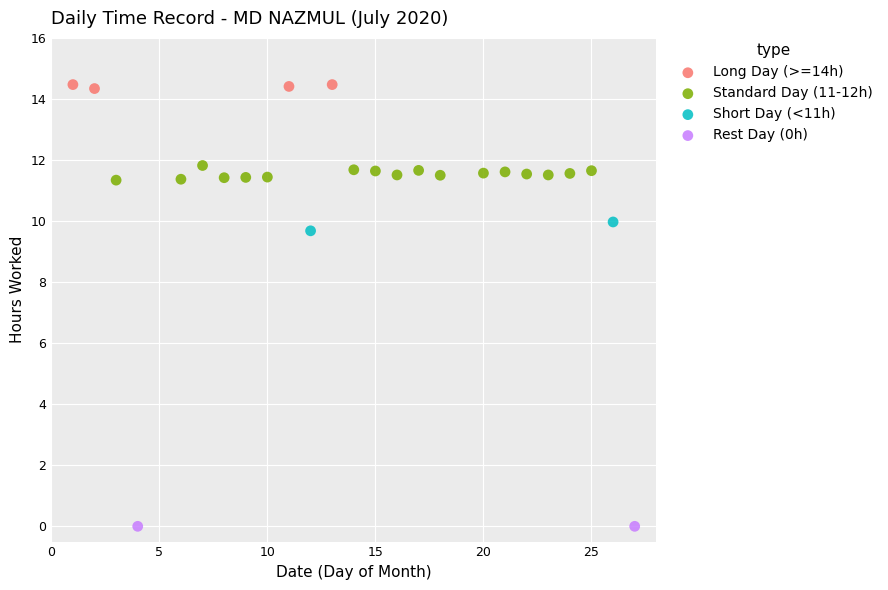

Which series contains the highest Y value?

Long Day (>=14h)